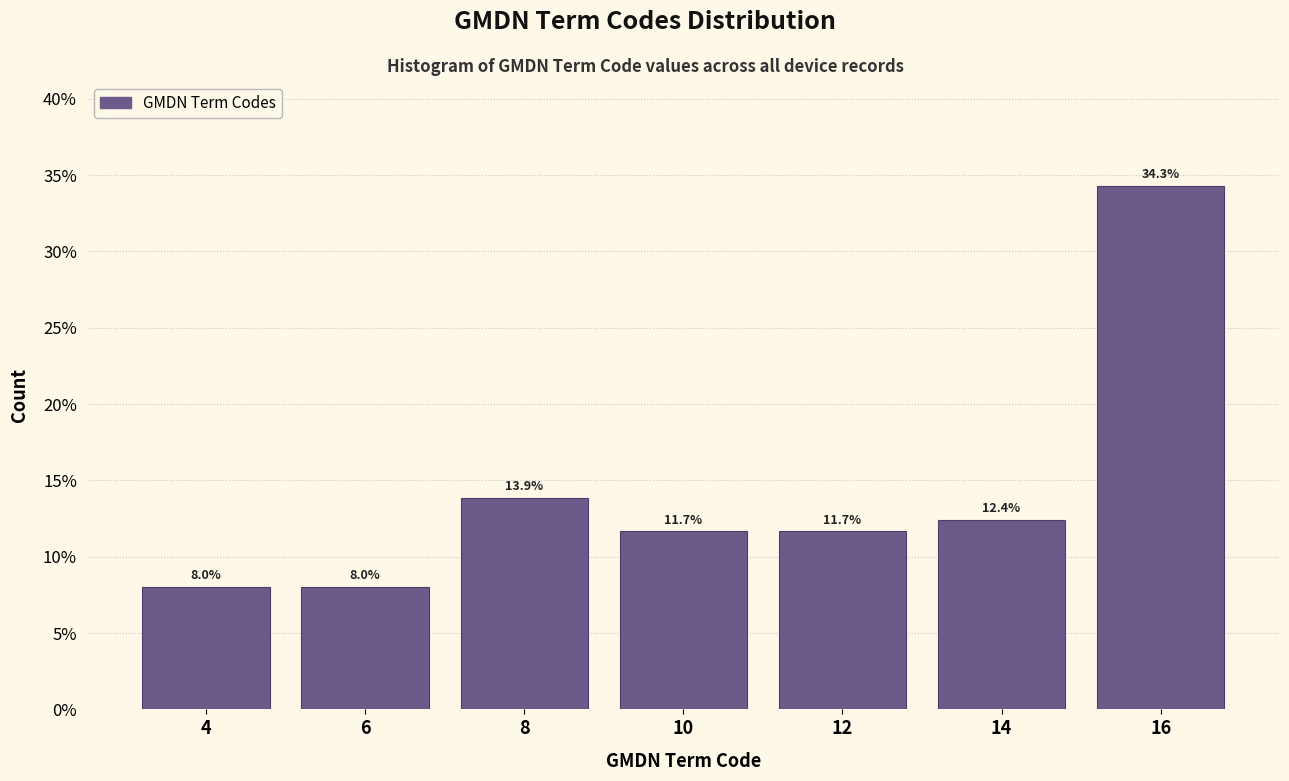

What is the height of the bar covering 5 to 7 on the x-axis?

8.0